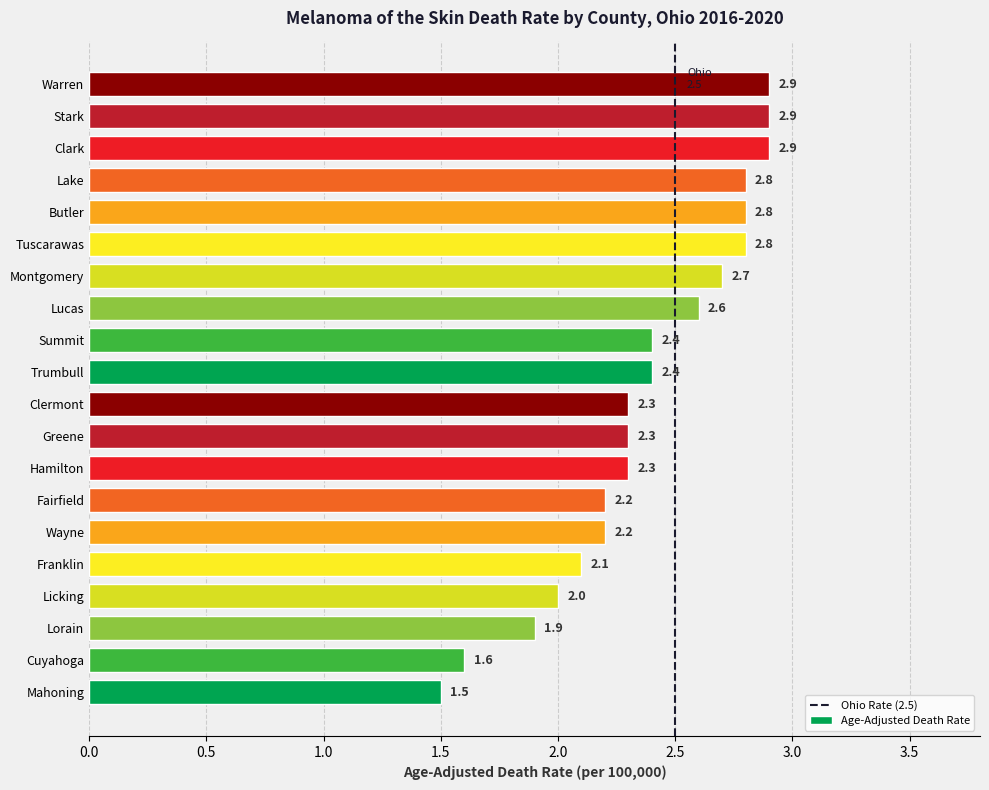

How many bars are there in total?

20